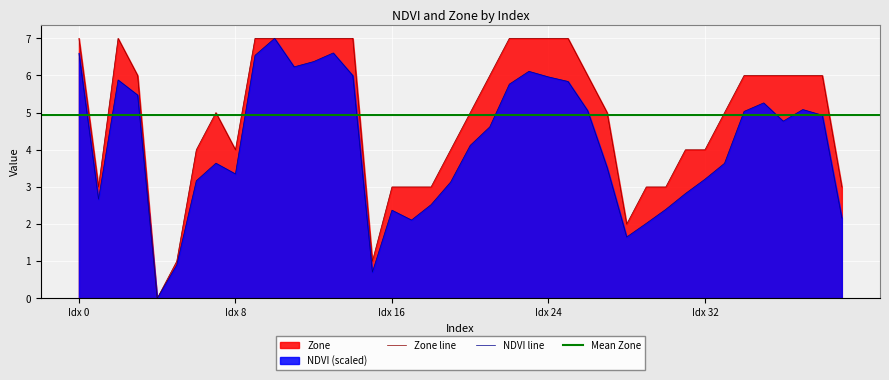

What is the maximum value shown in the chart?

7.0